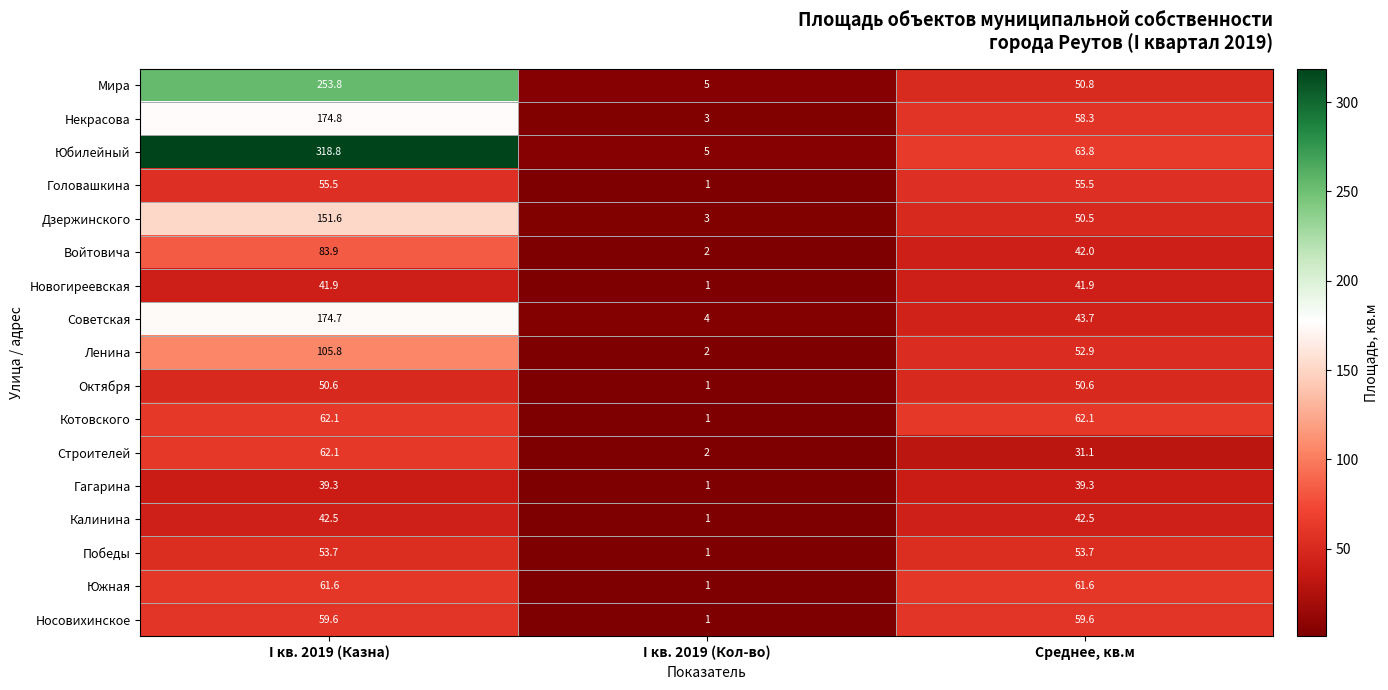

Between I кв. 2019 (Казна) and Среднее, кв.м, which series saw the biggest shift?

Юбилейный